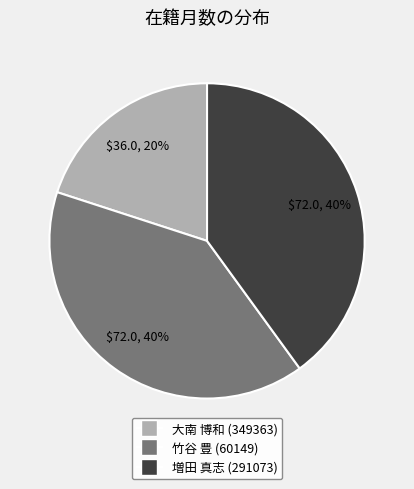

Is the sum of 増田 真志 (291073) and 大南 博和 (349363) greater than half?

Yes